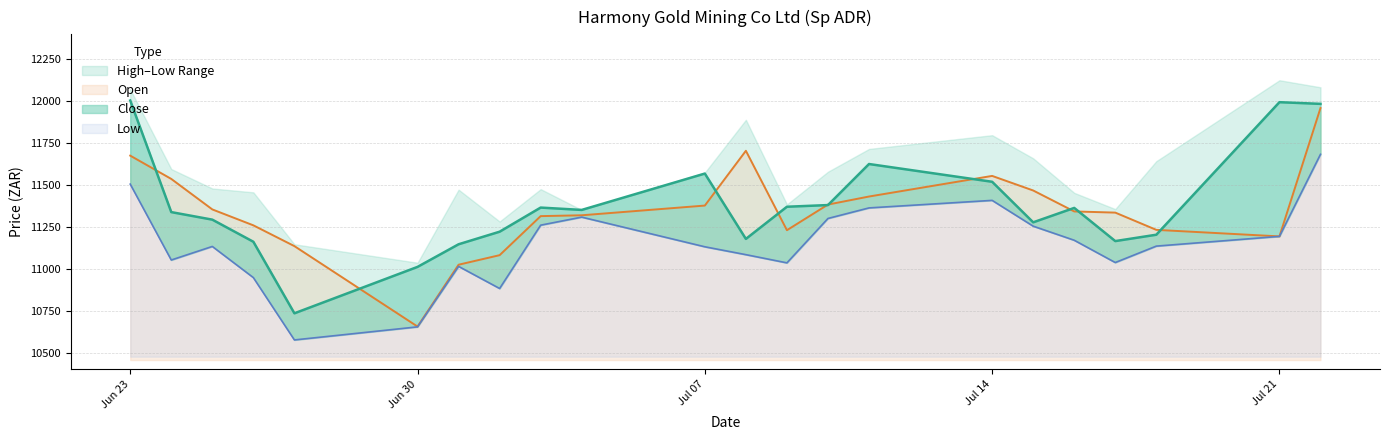

The value of Open at Jun 23 is 19950. True or false?

False